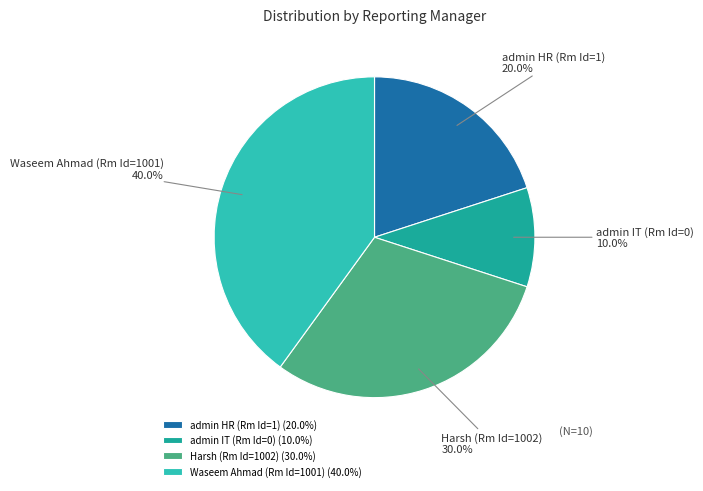

What is the total percentage of Waseem Ahmad (Rm Id=1001) and admin IT (Rm Id=0)?

50.0%